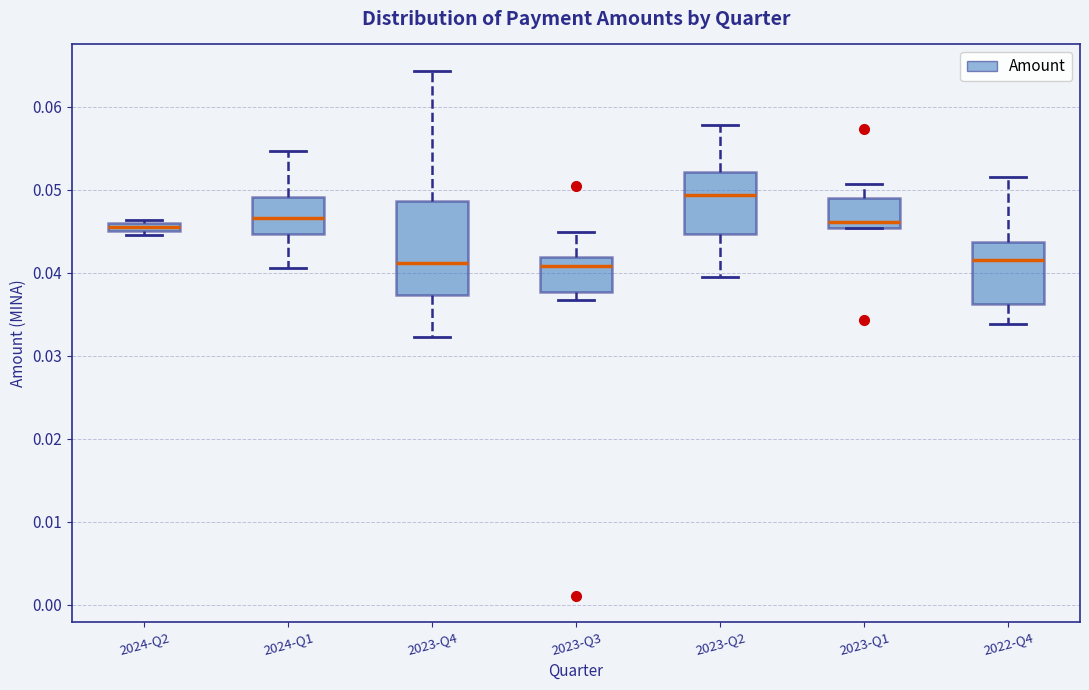

Comparing the boxes themselves (not the whiskers), which one is the tallest?

2023-Q4